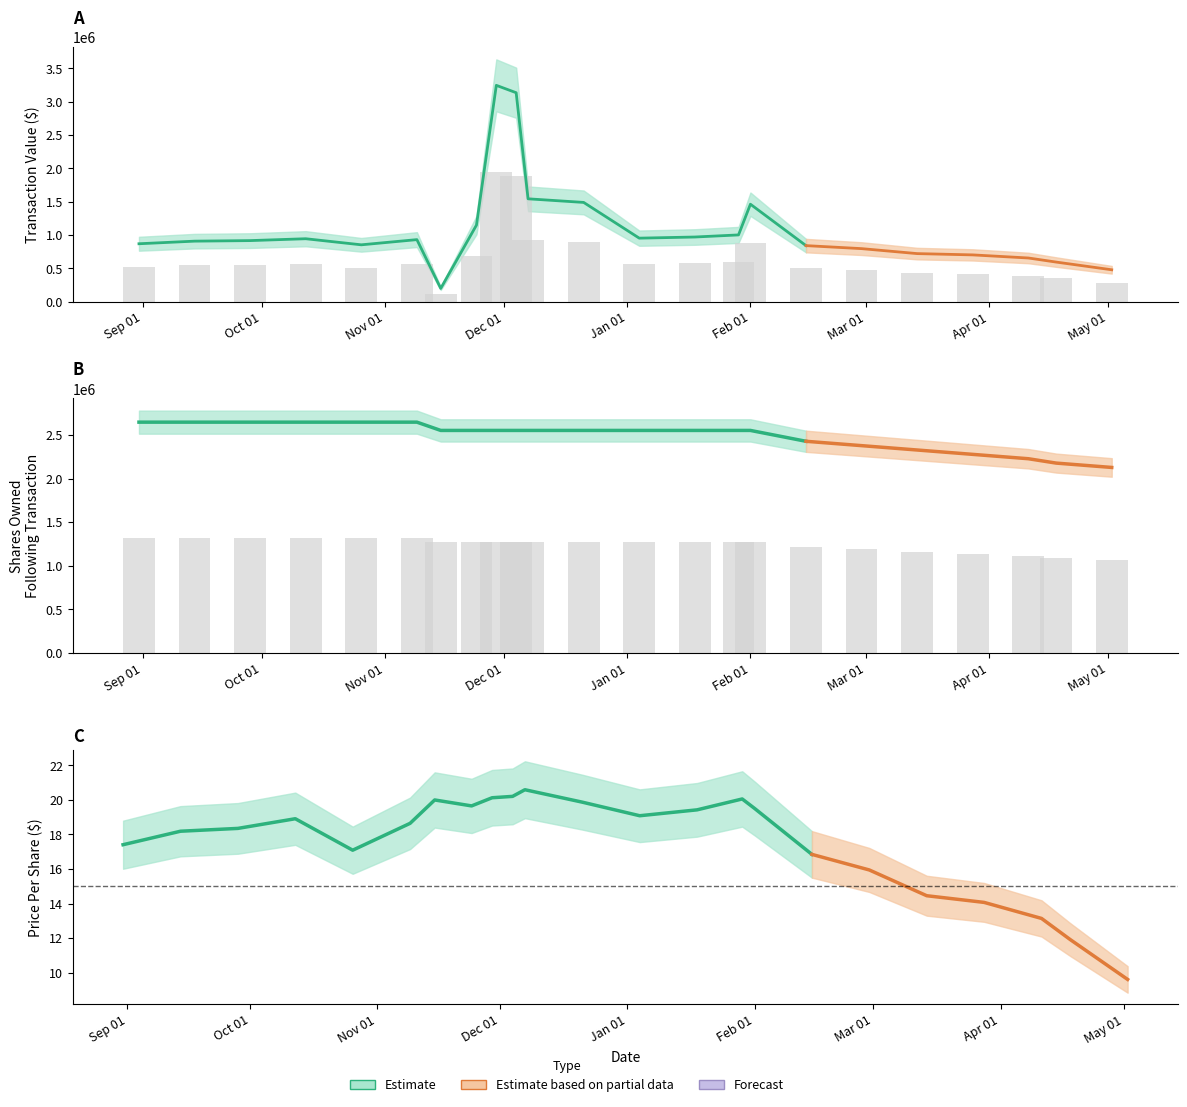

Does the chart contain stacked bars?

No